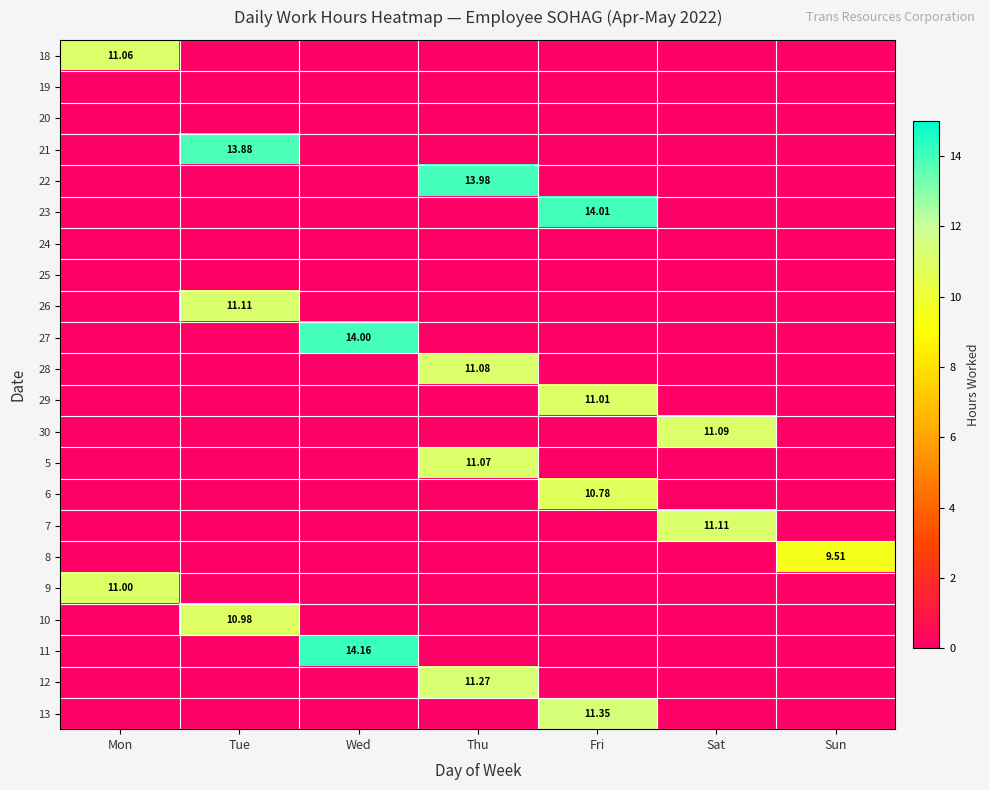

Which series has the largest total across all categories?

11